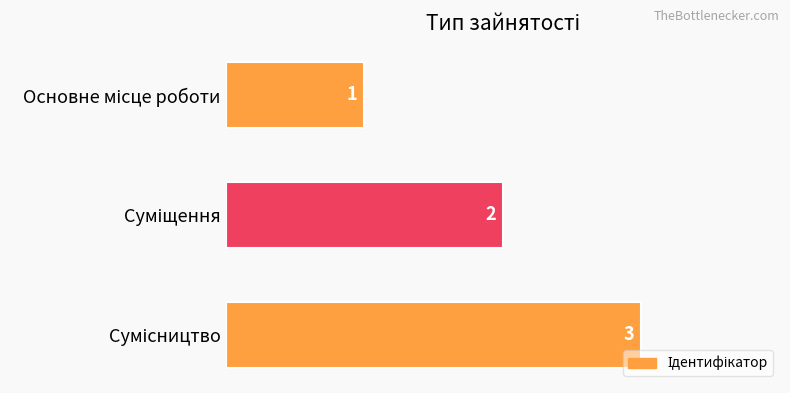

What is the greatest value displayed?

3